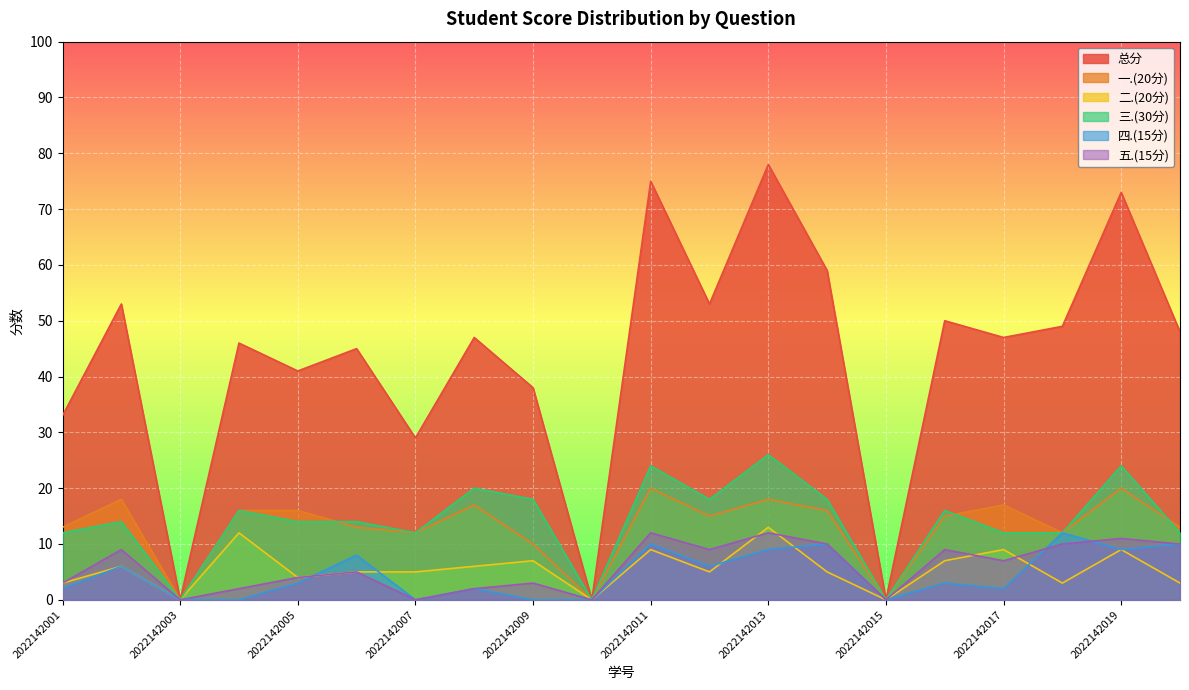

Where does the 一.(20分) series first go above 15?

2022142002